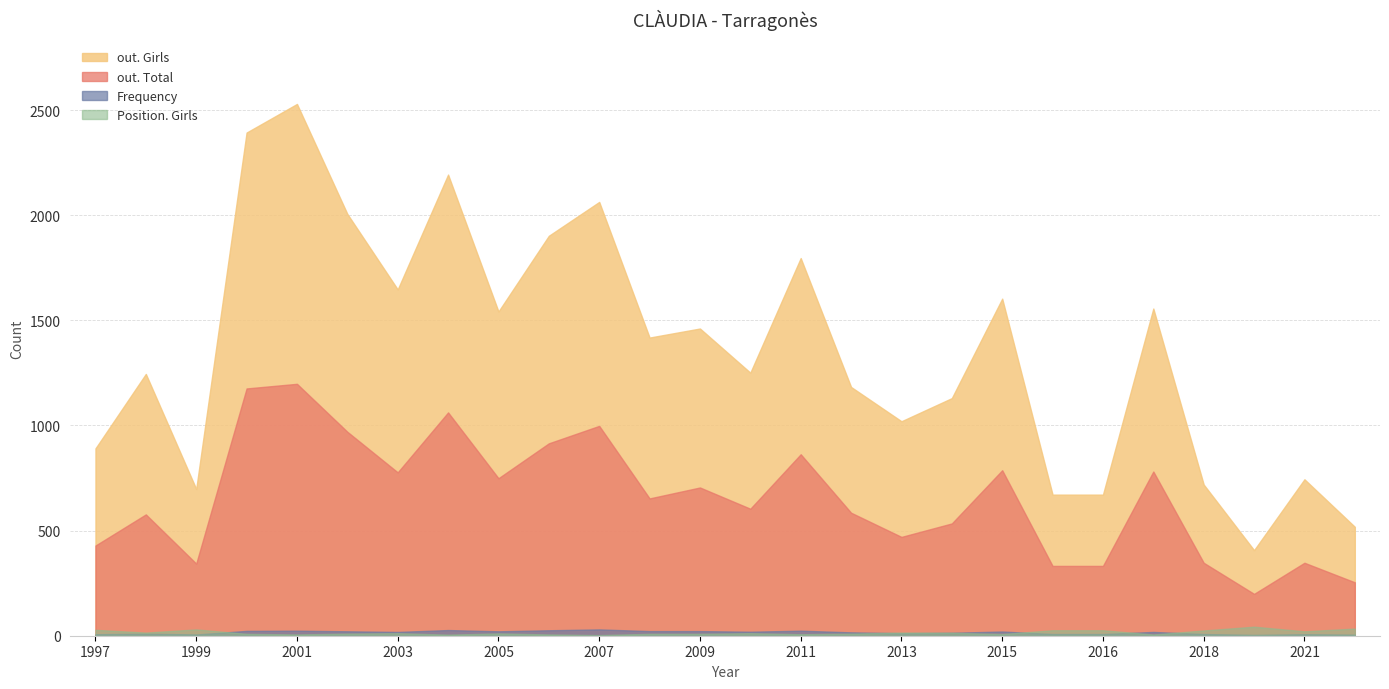

What is the value of the Frequency point at the 15th from the left?

22